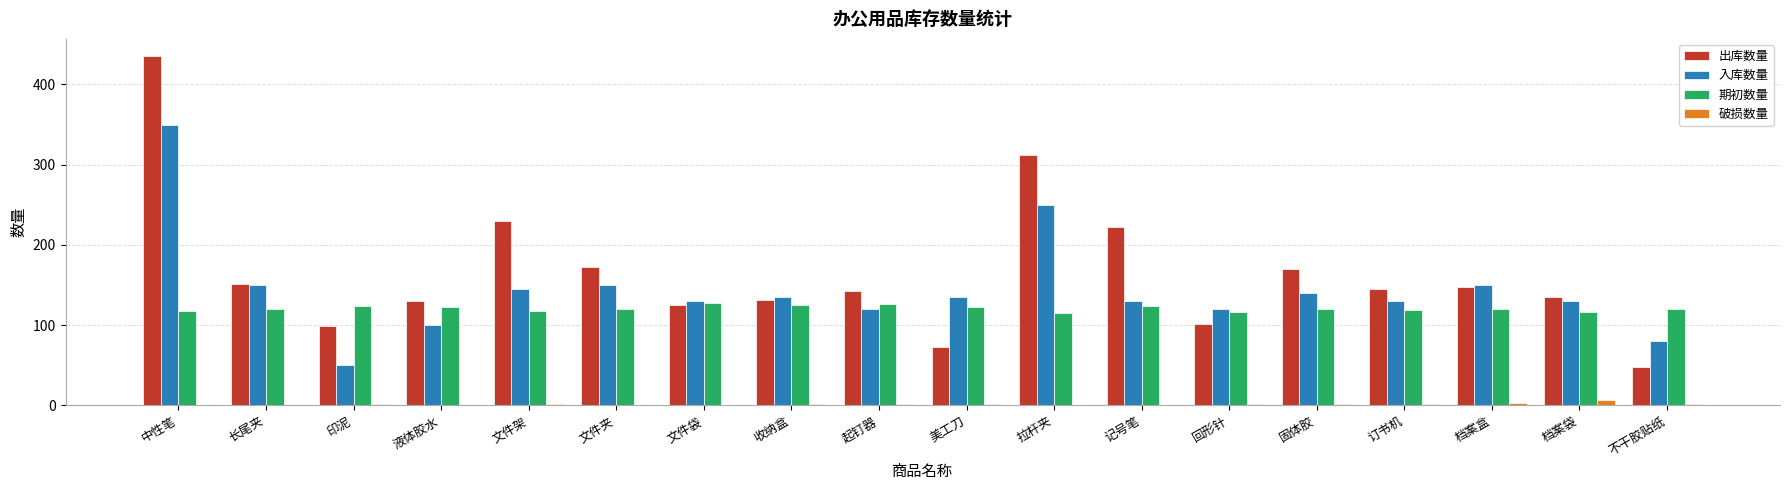

Are the bars horizontal?

No